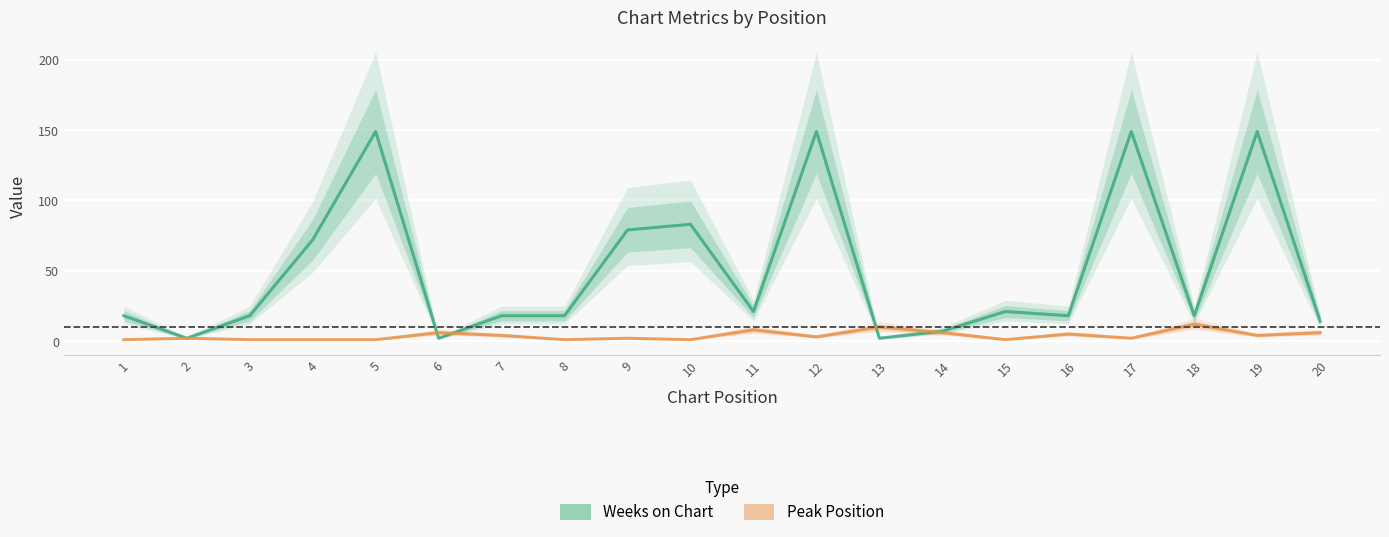

Which series has the largest total across all categories?

Weeks on Chart